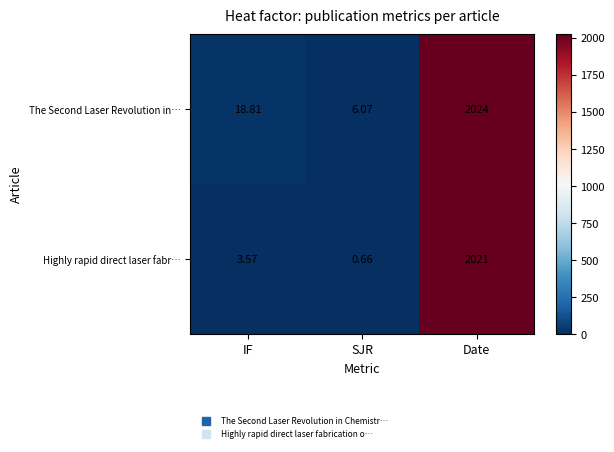

Which label corresponds to the smallest value in the chart?

SJR